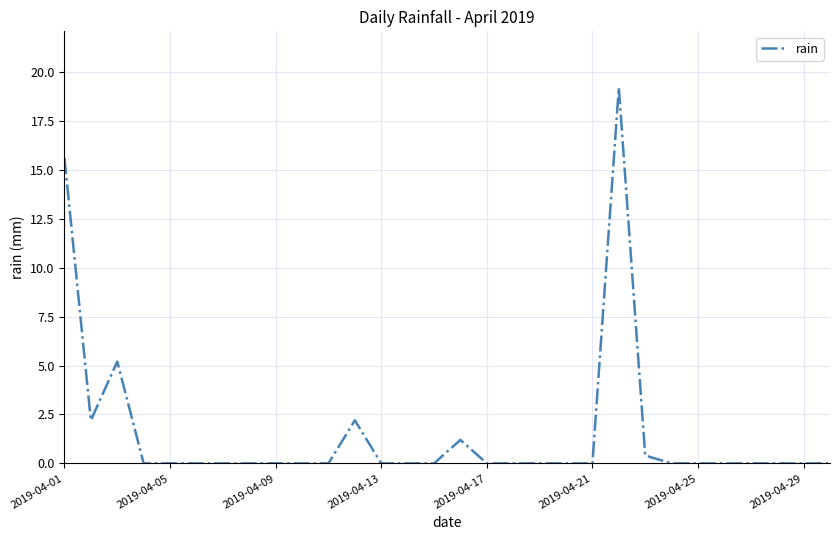

What is the average value?

1.5